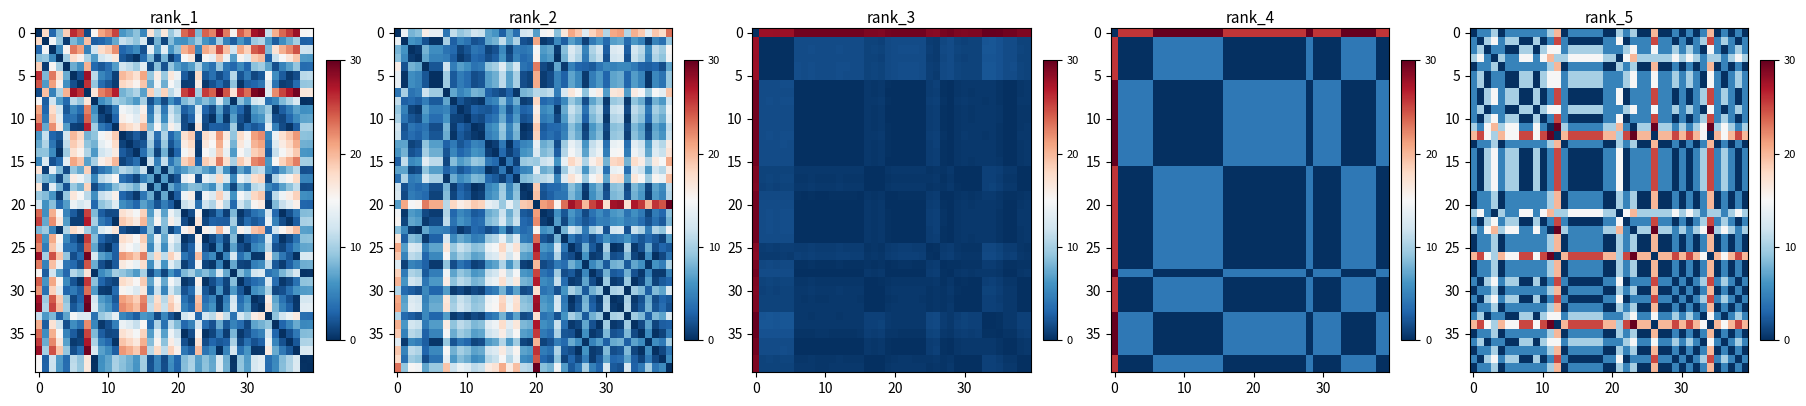

The 0 series shows 6.9 at 10. True or false?

False